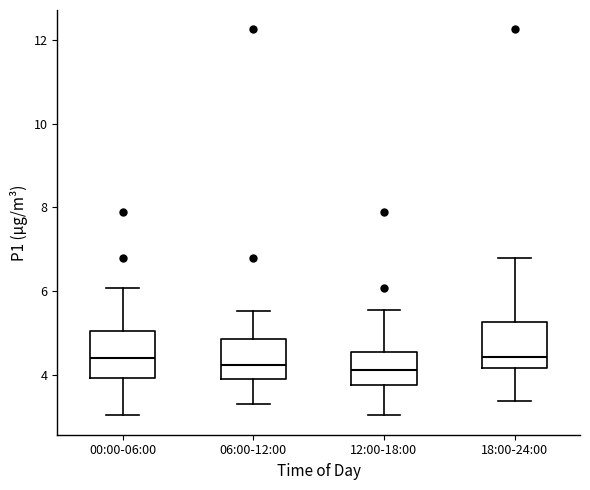

Reading left to right, transcribe this box plot: for each box, give where its median line is, the range the box spans, and where its two whiskers end, as read against the y-axis. The values are not printed on the chart, so give them approximately, as read against the axis.

00:00-06:00: median 4.4, box 4.0 to 5.0, whiskers 3.0 to 6.0
06:00-12:00: median 4.2, box 4.0 to 4.8, whiskers 3.4 to 5.6
12:00-18:00: median 4.2, box 3.8 to 4.6, whiskers 3.0 to 5.6
18:00-24:00: median 4.4, box 4.2 to 5.2, whiskers 3.4 to 6.8